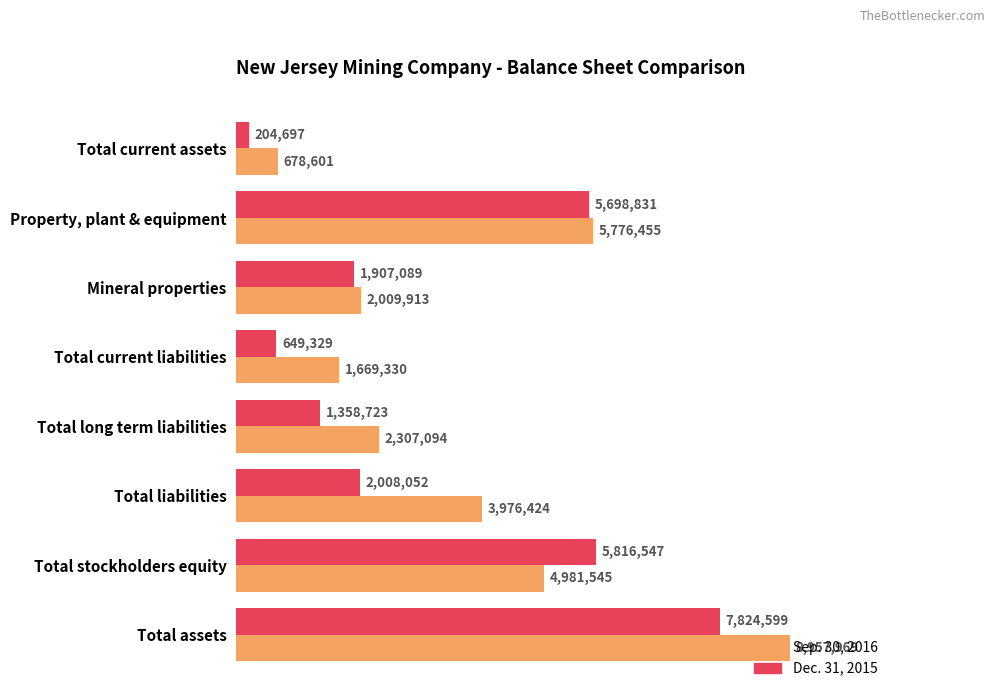

At how many categories does at least one series exceed 4101884?

3